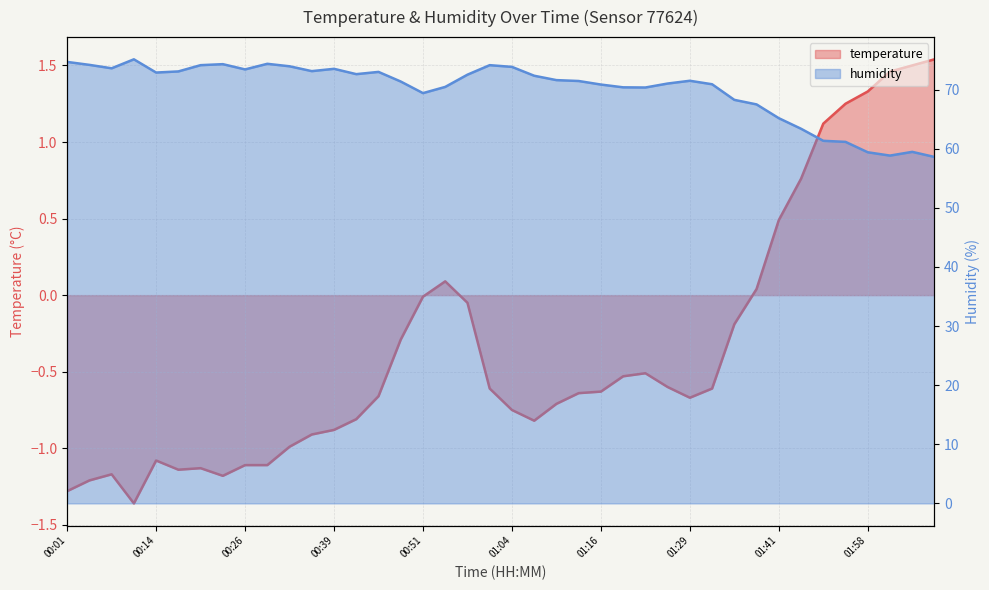

Which has a higher value, 00:42 or 01:23?

01:23